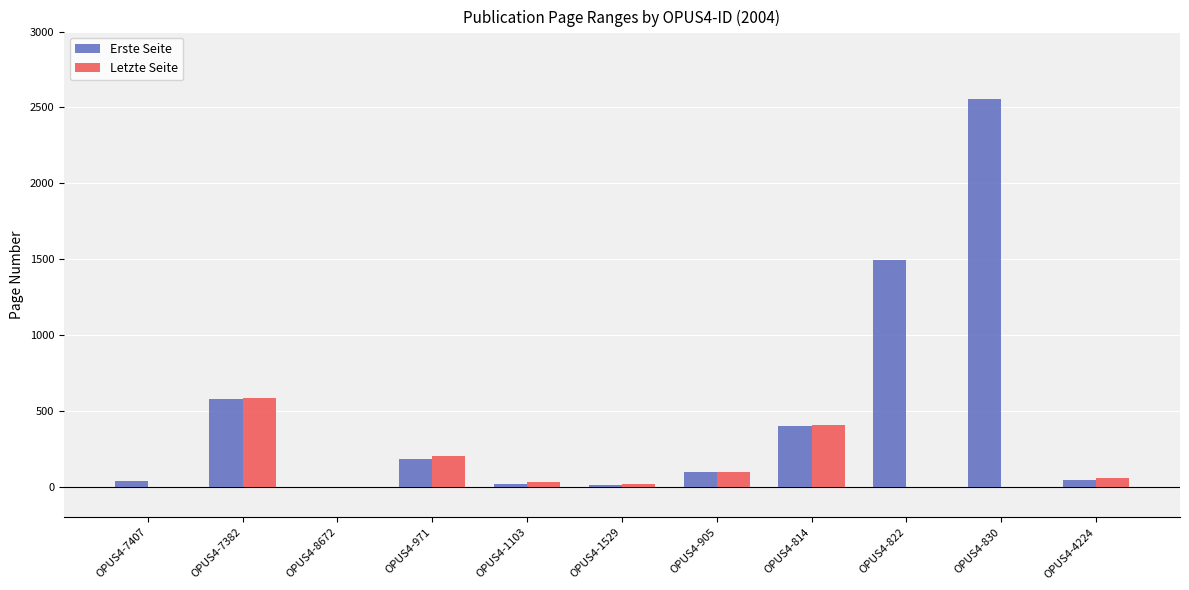

Is it true that Letzte Seite equals 410 at OPUS4-814?

True